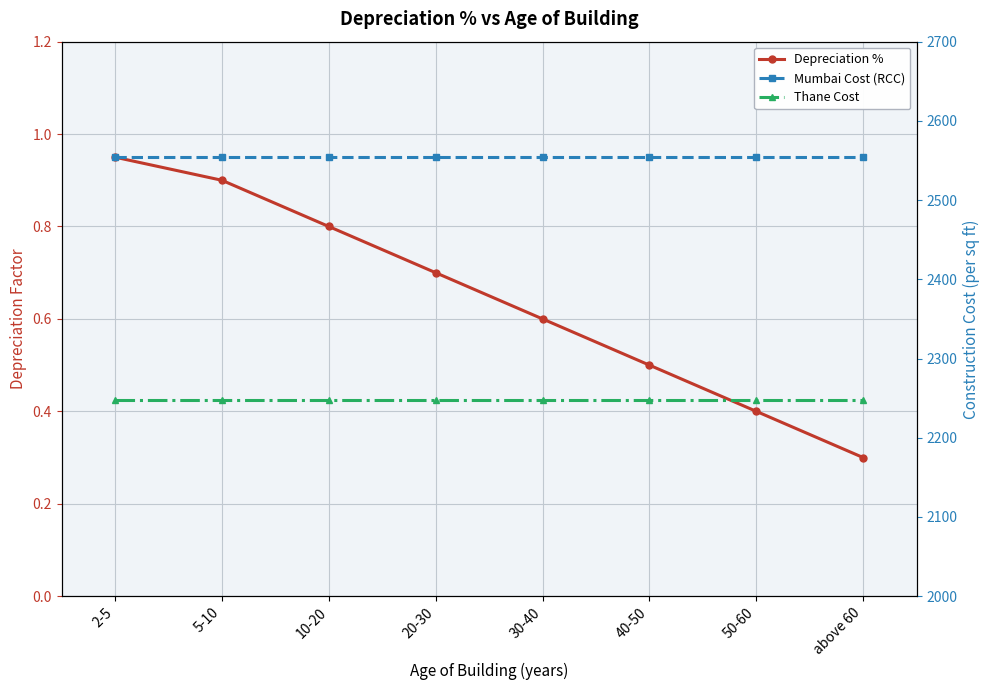

Rank the series by their maximum value, from highest to lowest.

Mumbai Cost (RCC), Thane Cost, Depreciation %